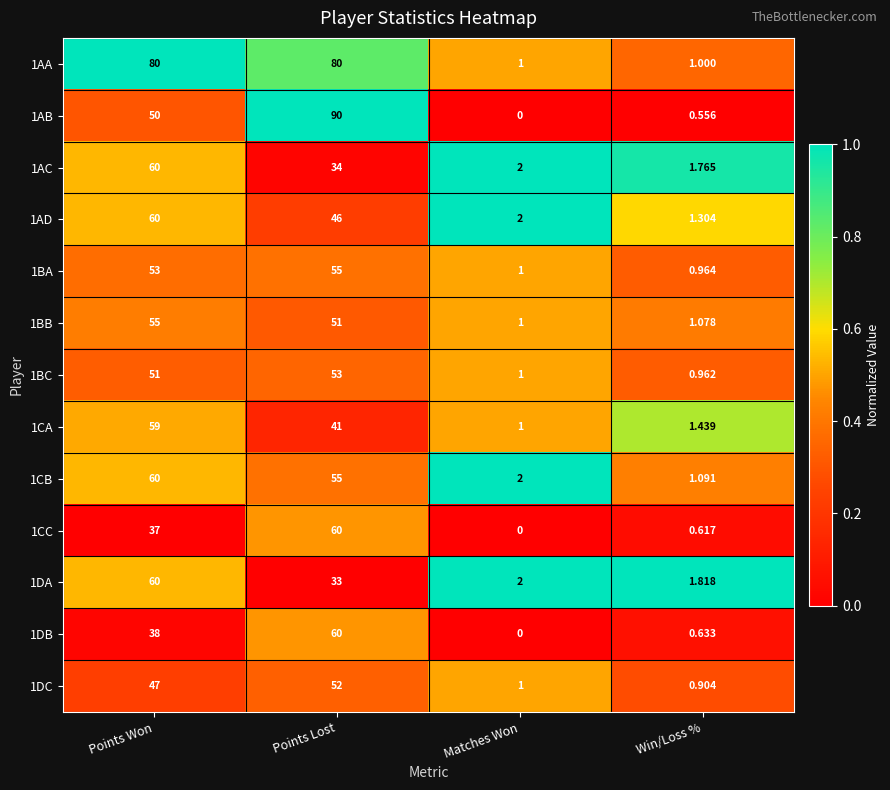

Is the value of 1CA at Points Won greater than the value of 1BC at Points Won?

Yes